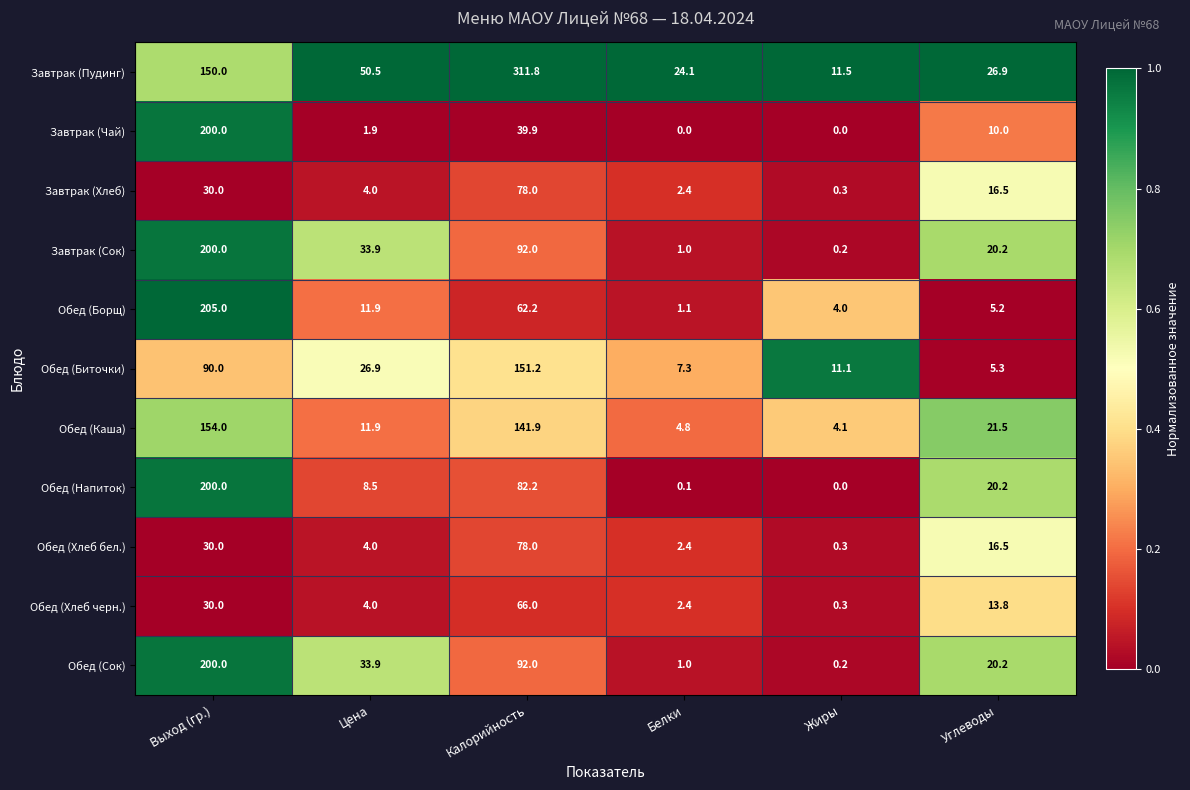

What is the sum of the Обед (Напиток) values at Калорийность and Цена?

90.7